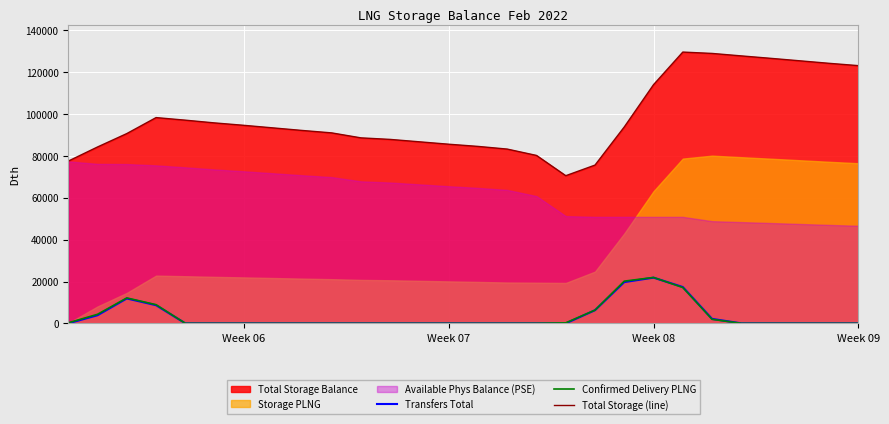

True or false: Transfers Total and Total Storage (line) cross at least once.

False